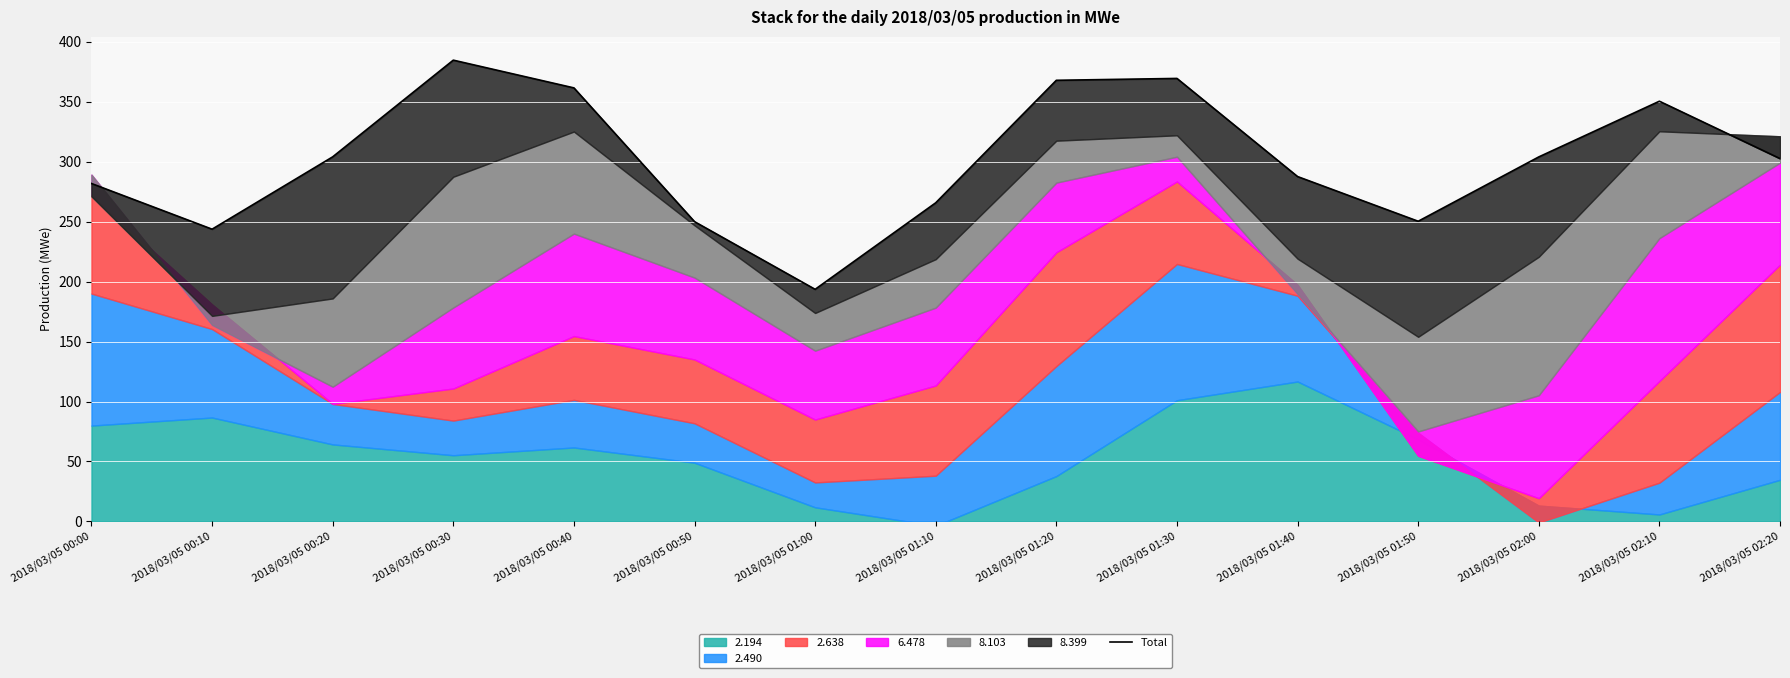

What is the difference between the values at 2018/03/05 02:00 and 2018/03/05 00:10?

60.3